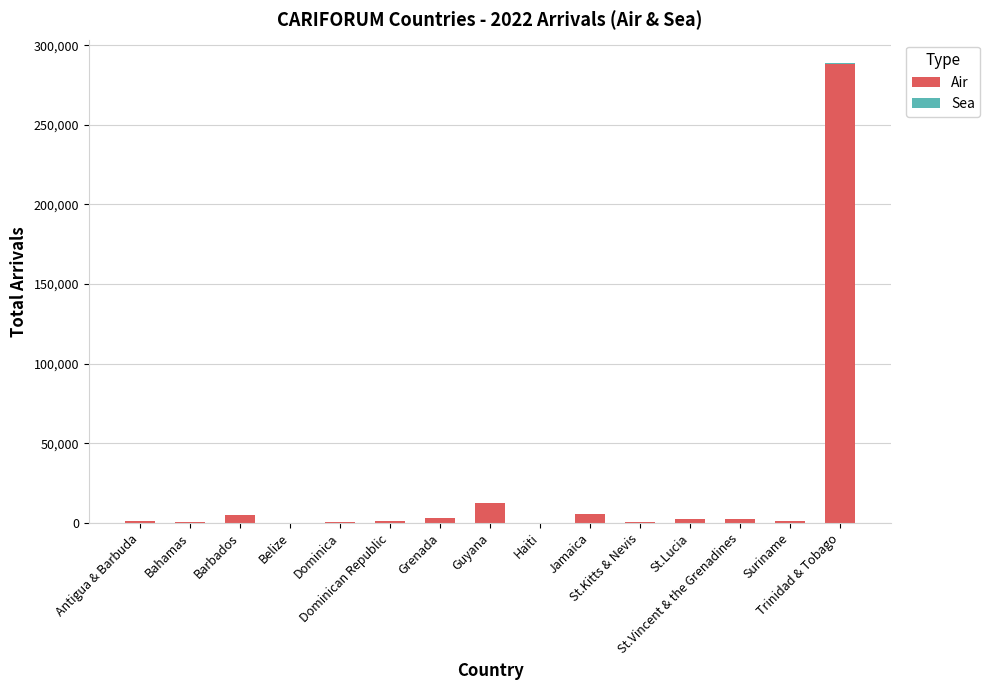

Which category has the highest value in the Air series?

Trinidad & Tobago